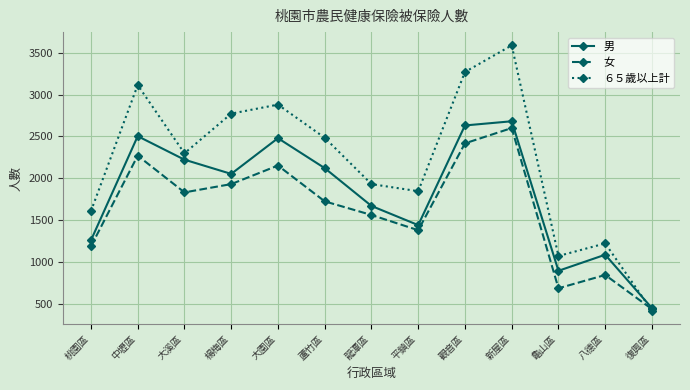

How many lines are shown in the chart?

3